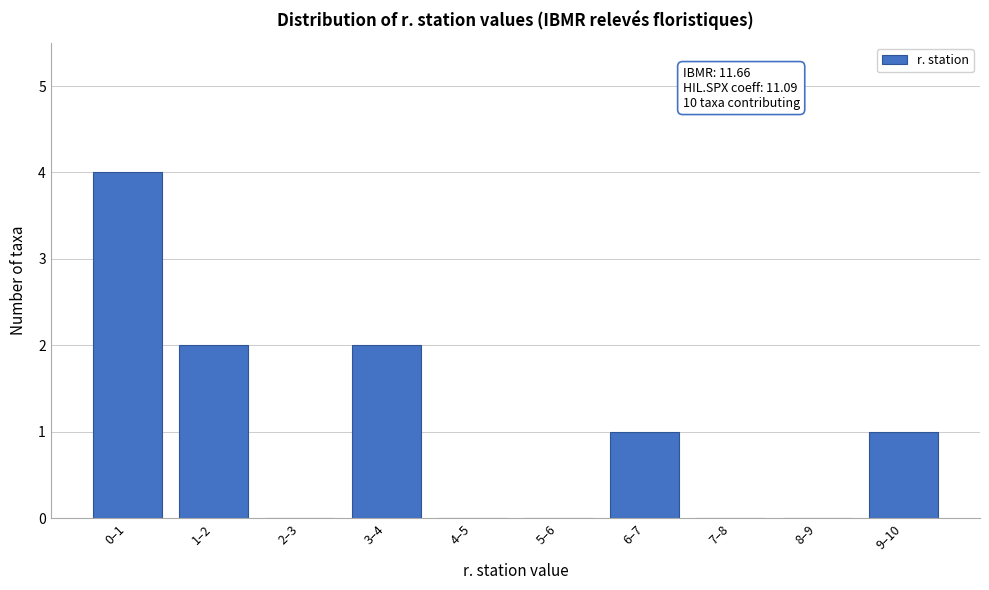

Reading left to right, list all the values displayed in this chart.

0–1=4	1–2=2	2–3=0	3–4=2	4–5=0	5–6=0	6–7=1	7–8=0	8–9=0	9–10=1